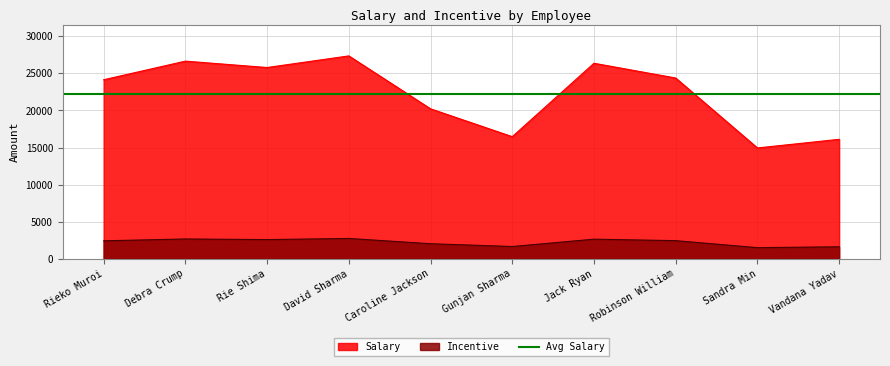

True or false: Salary and Incentive cross at least once.

False